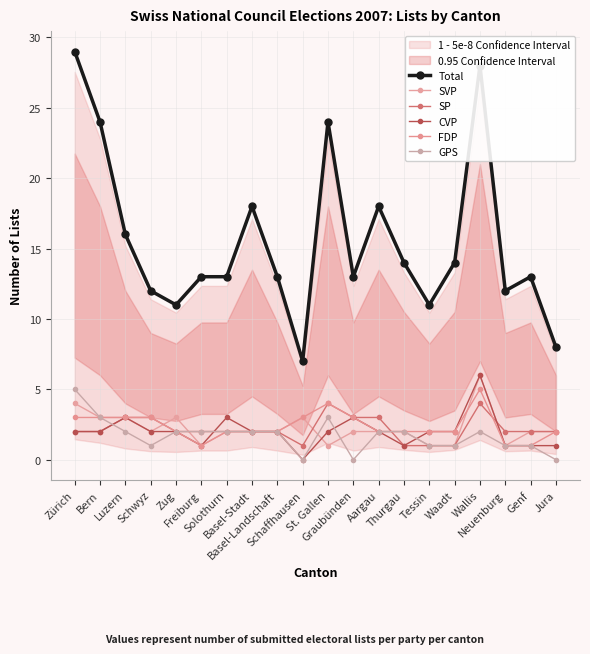

At which label is GPS closest to 2?

Luzern